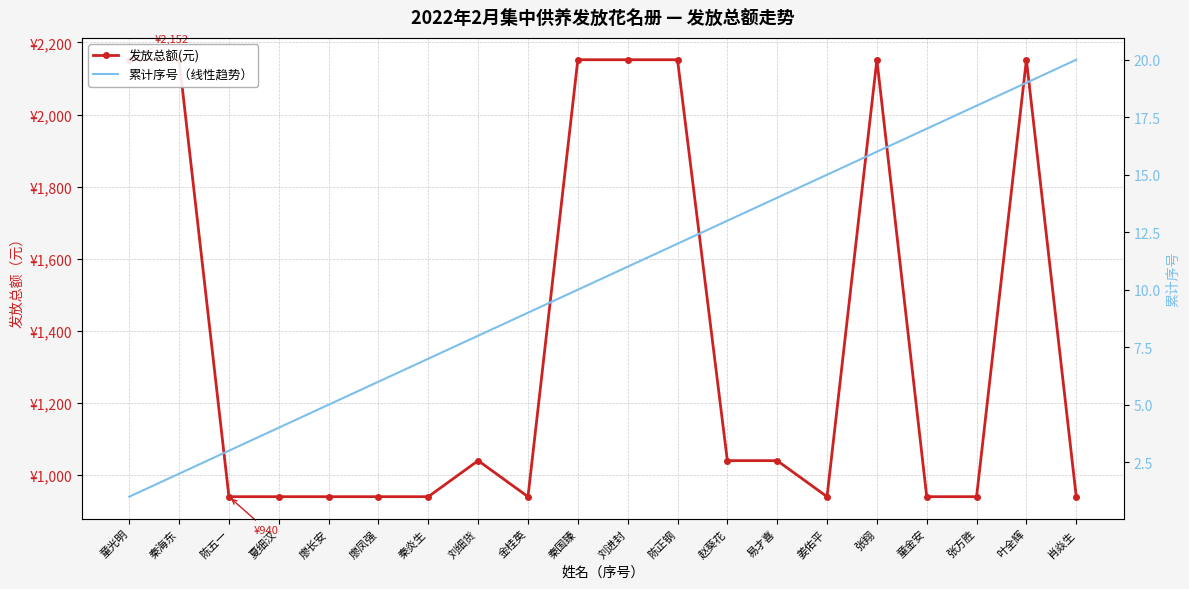

What are all the series names shown in the legend?

发放总额(元), 累计序号（线性趋势）